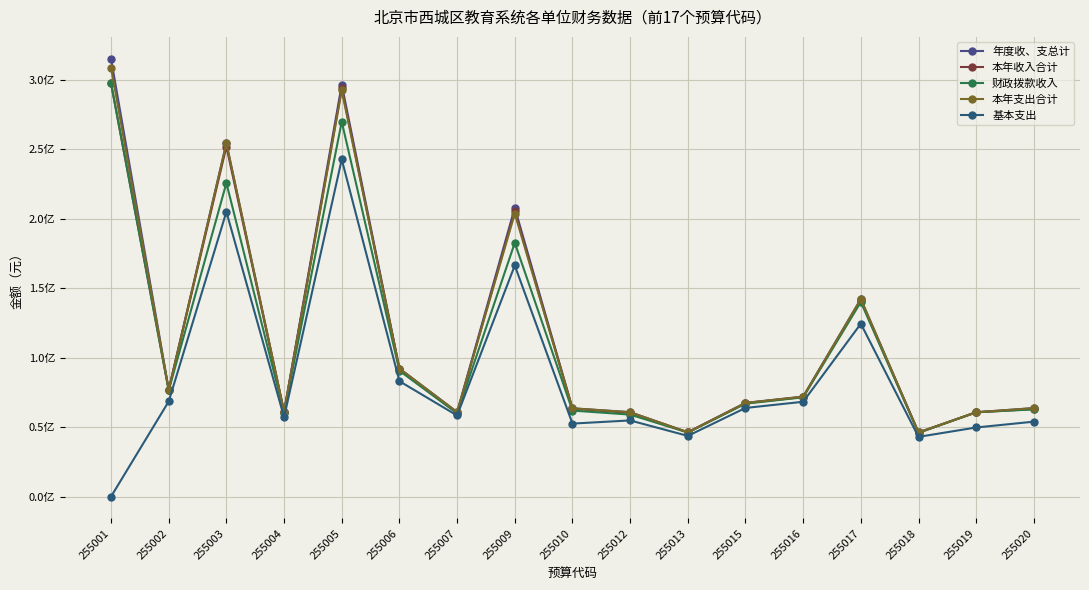

Does the chart have visible grid lines?

Yes